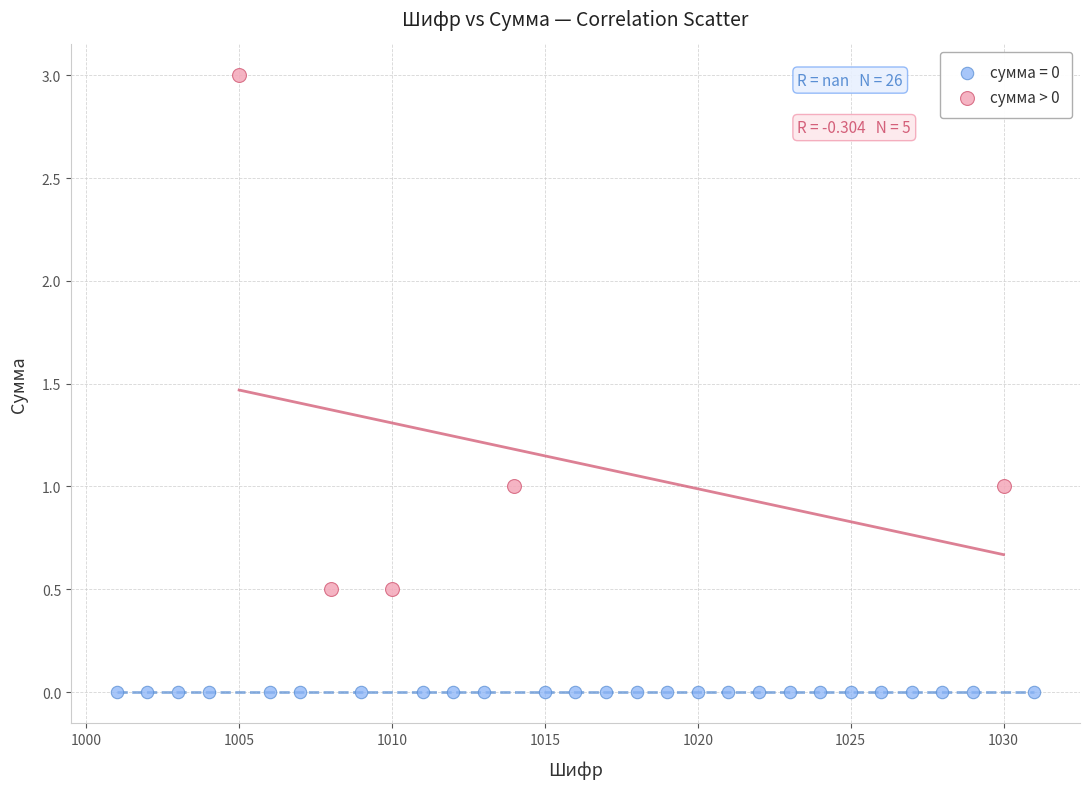

Which series contains the lowest Y value?

сумма = 0